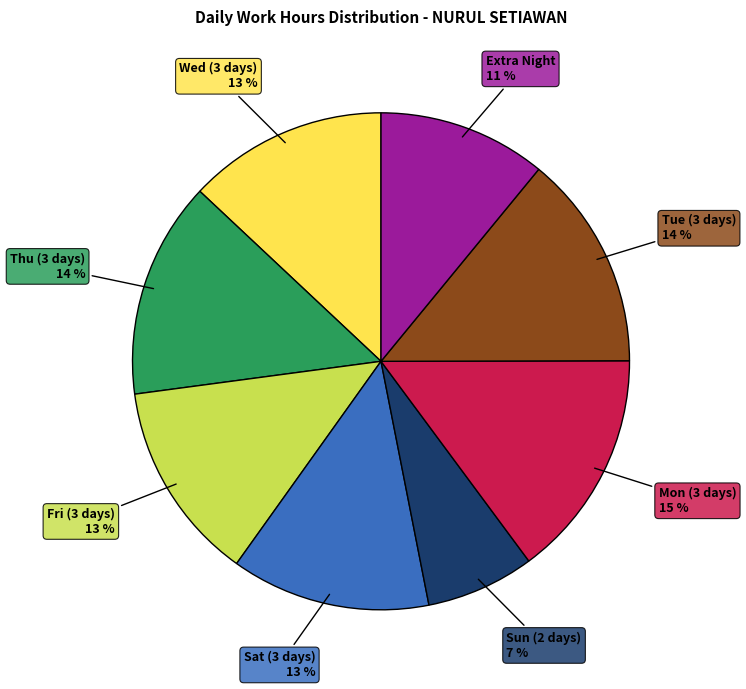

To the nearest percent, what is the average slice percentage?

12%